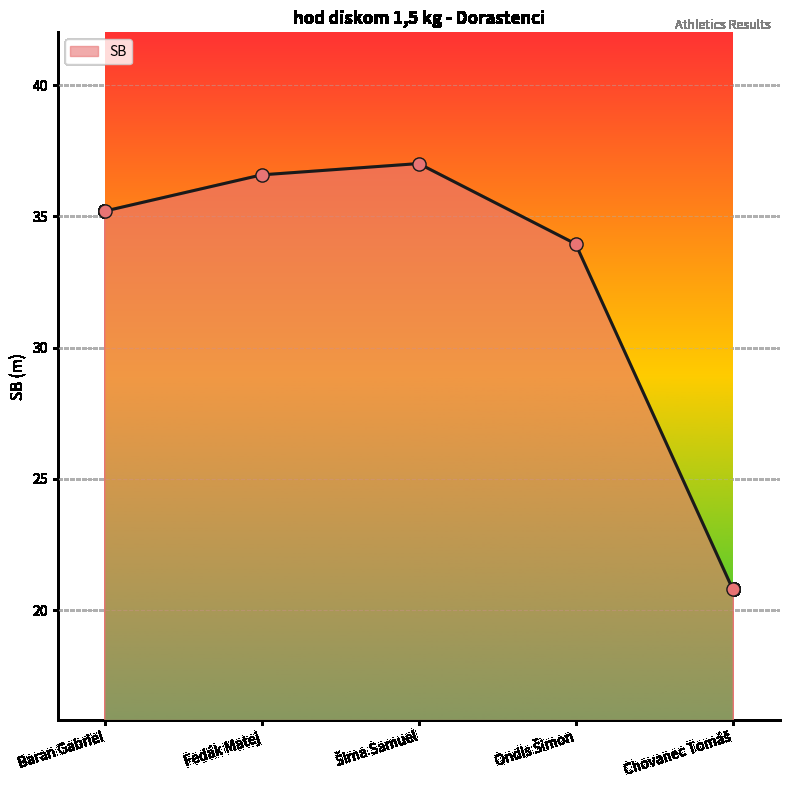

What value does the data have at Baran Gabriel?

35.2